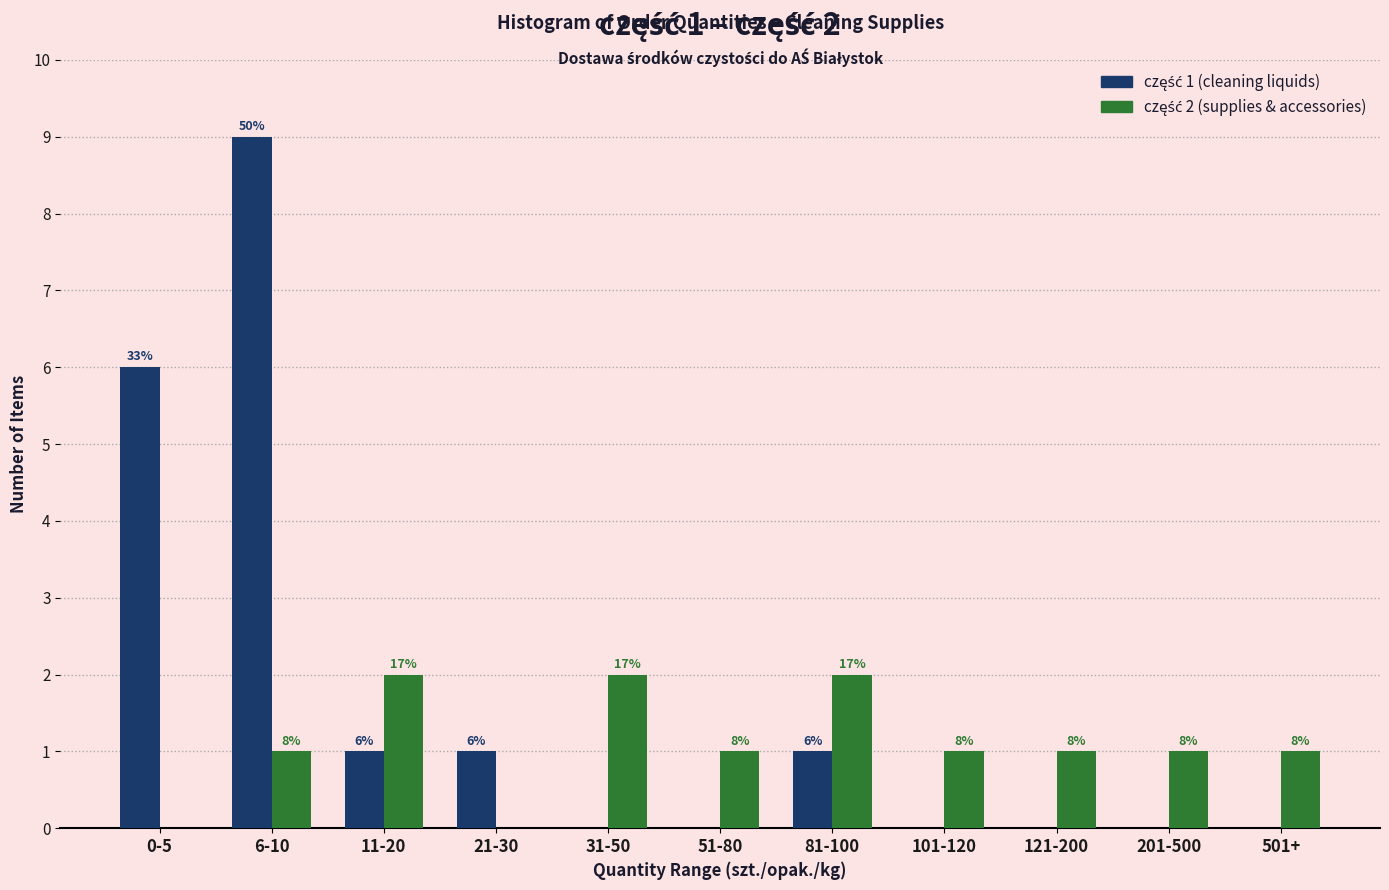

How many groups of bars are there?

11